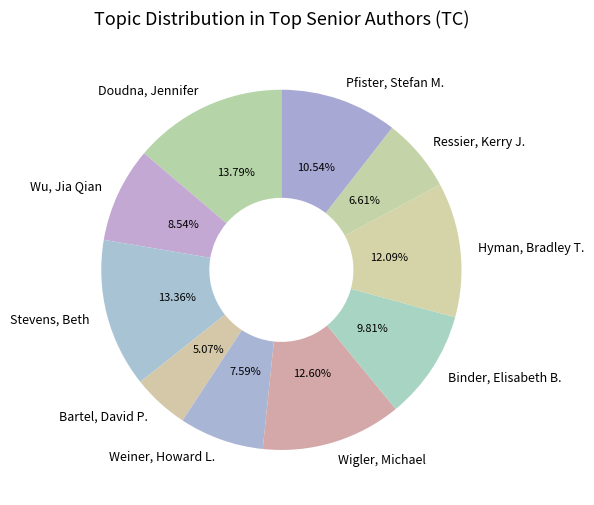

To the nearest percent, what percentage of the pie is Wu, Jia Qian?

9%